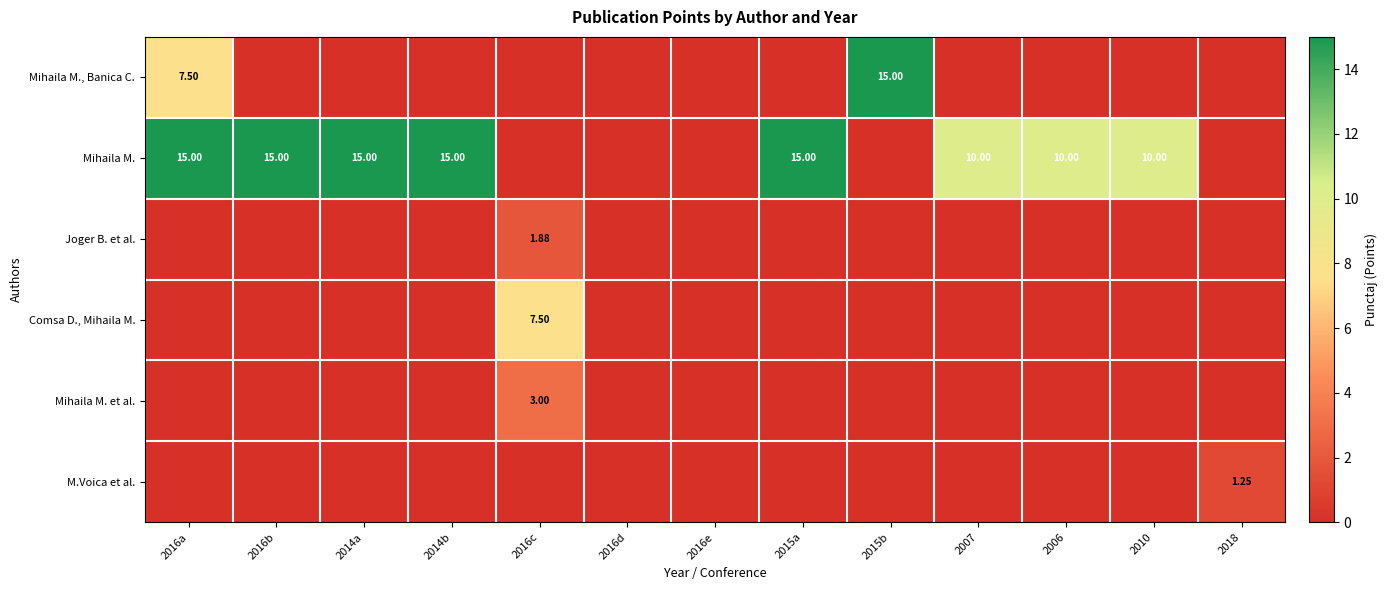

The Joger B. et al. series shows 1.9 at 2016c. True or false?

True